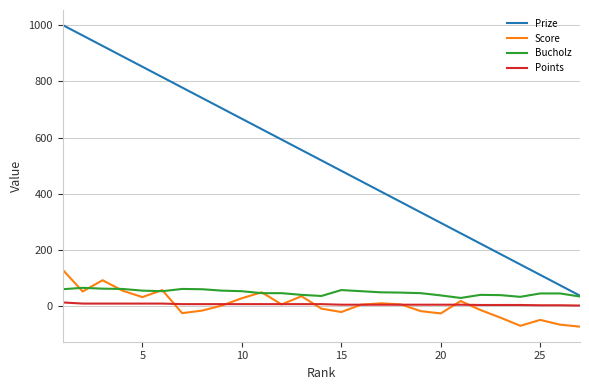

True or false: Score and Prize intersect in this chart.

False